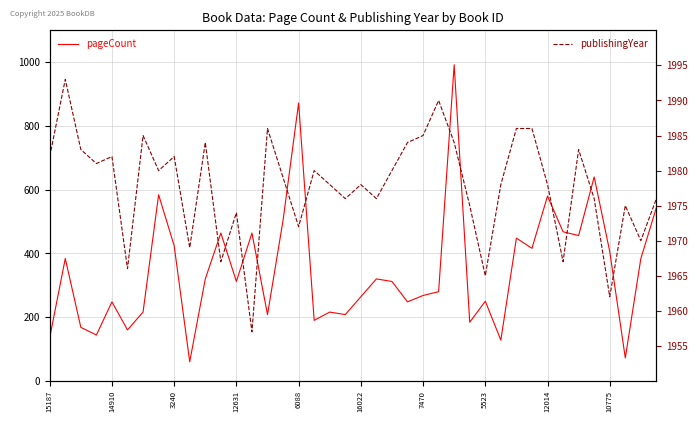

Reading right to left, list all the values displayed in this chart.

pageCount: 544	384	72	406	640	456	468	580	416	448	128	250	184	992	280	268	248	312	320	264	208	216	190	872	504	208	464	312	464	320	60	424	584	216	160	248	144	168	384	136
publishingYear: 1976	1970	1975	1962	1976	1983	1967	1978	1986	1986	1978	1965	1975	1984	1990	1985	1984	1980	1976	1978	1976	1978	1980	1972	1979	1986	1957	1974	1967	1984	1969	1982	1980	1985	1966	1982	1981	1983	1993	1982